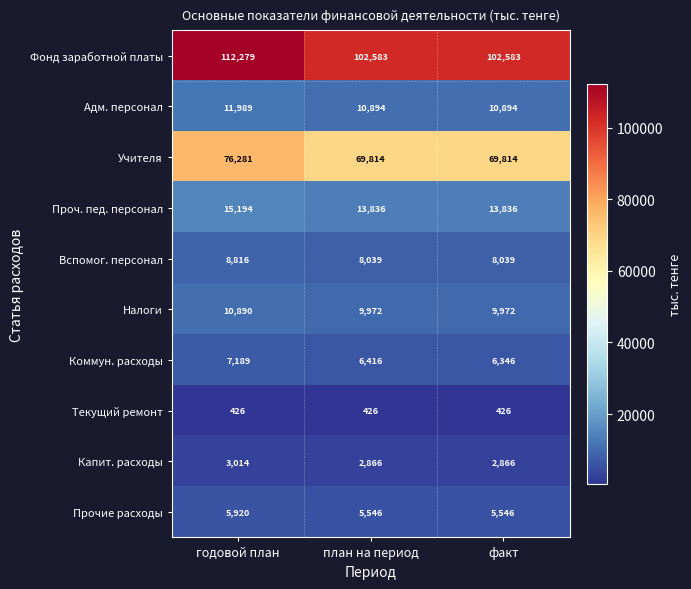

The value of Прочие расходы at годовой план is 8860. True or false?

False